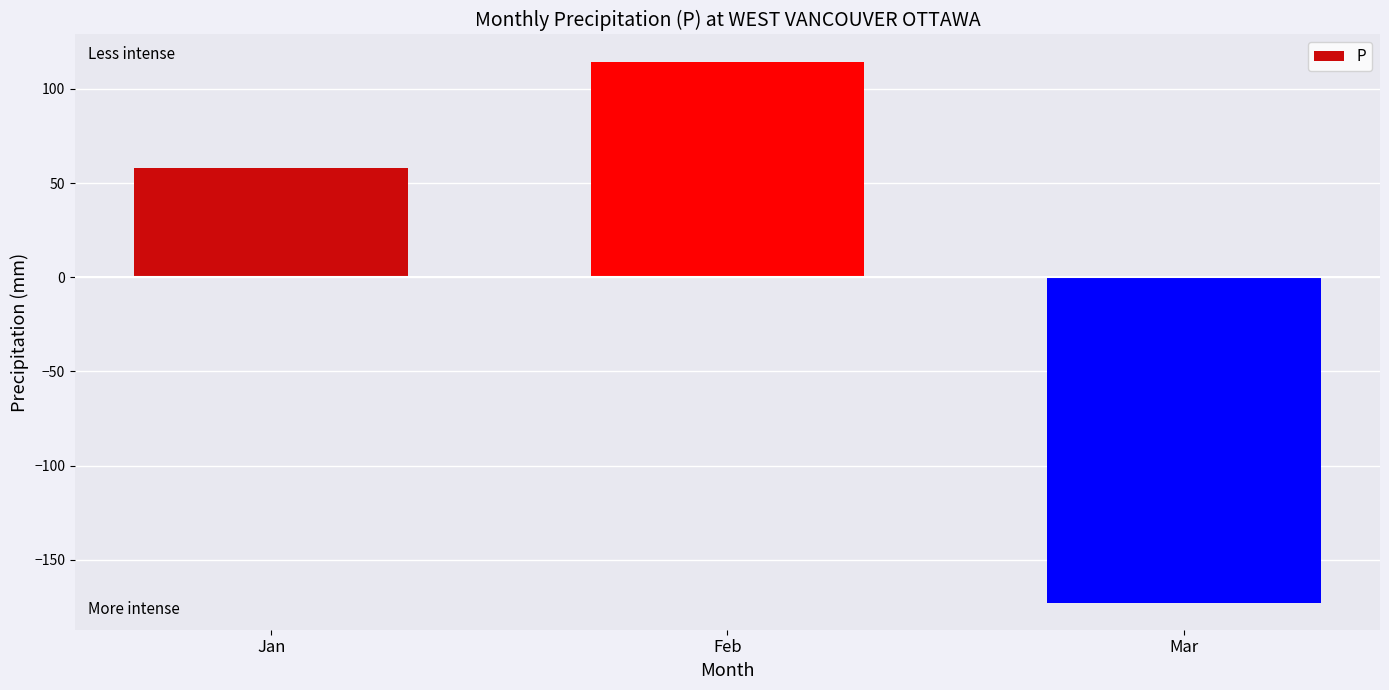

Rank the categories by value from lowest to highest.

Mar, Jan, Feb